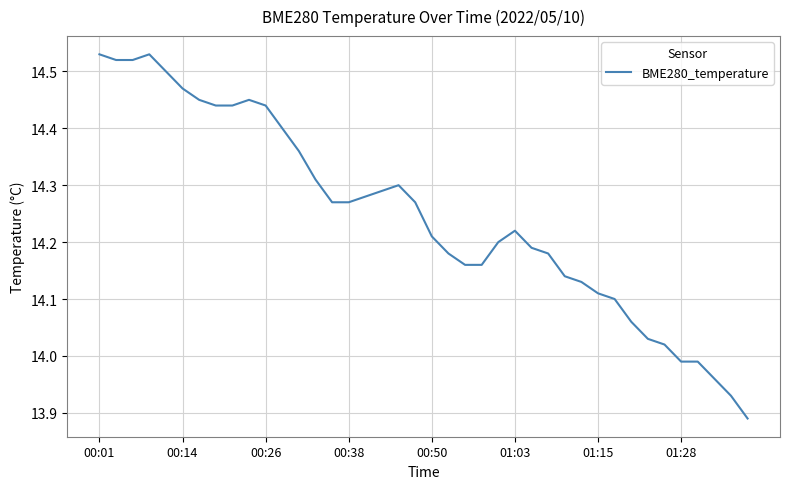

What is the difference between the maximum and minimum values?

0.6